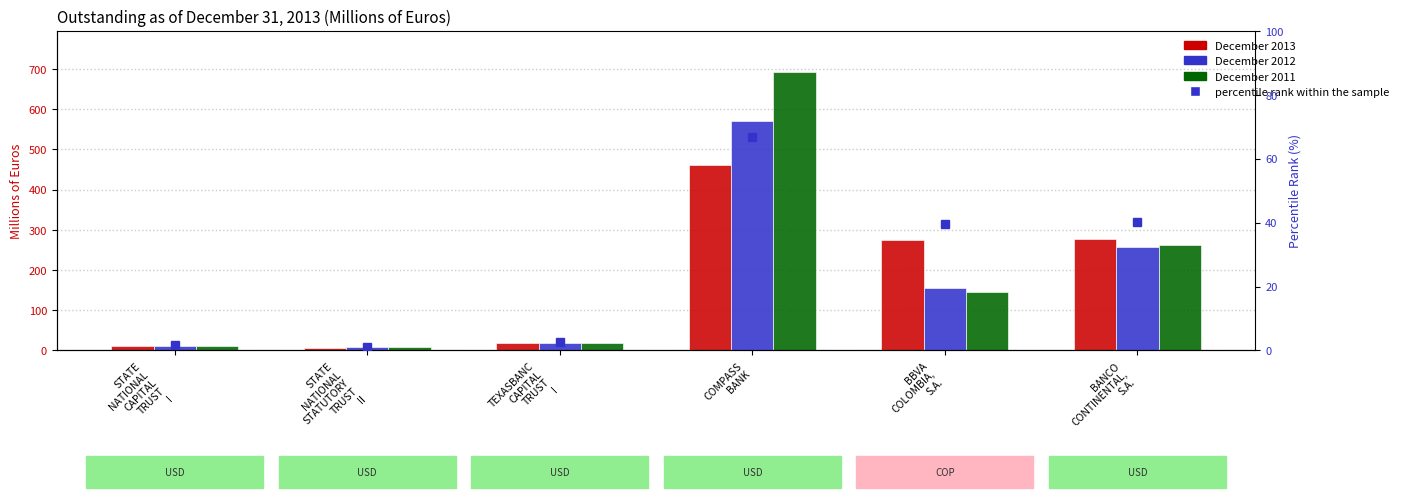

The December 2011 series shows 145.0 at BBVA
COLOMBIA,
S.A.. True or false?

True